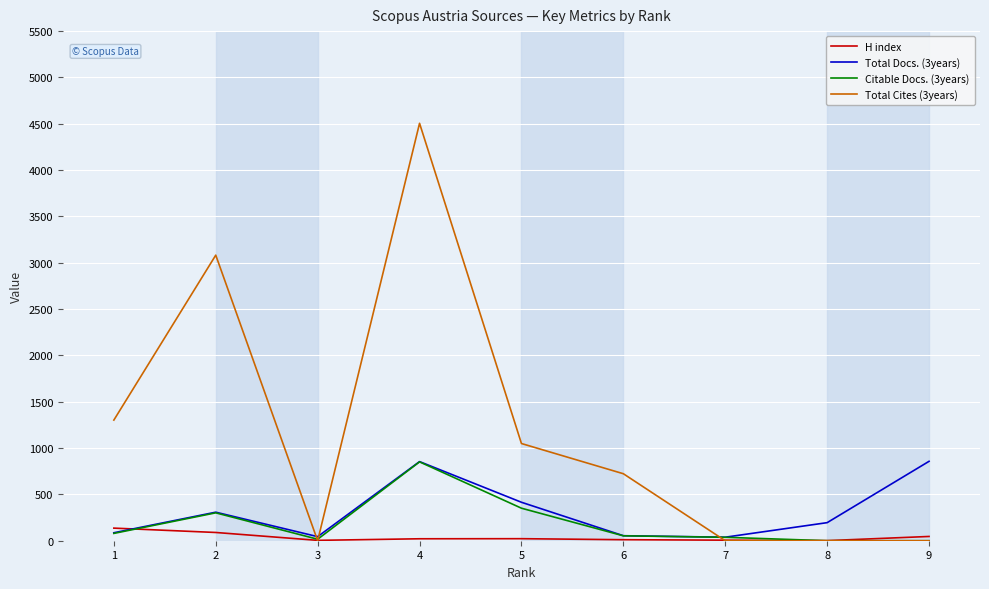

How many lines are shown in the chart?

4